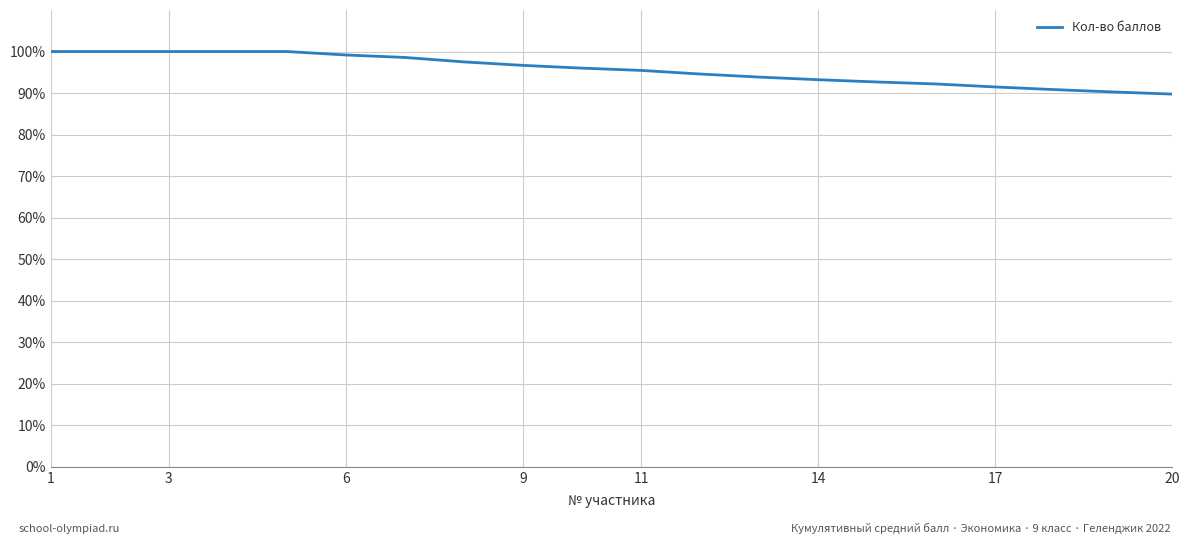

What is the maximum value shown in the chart?

100.0